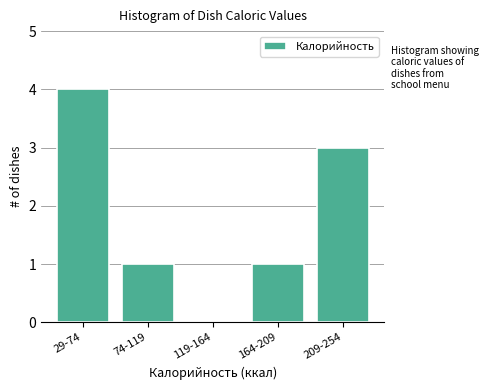

Reading left to right, what are all the values shown in this chart?

29-74=4	74-119=1	119-164=0	164-209=1	209-254=3